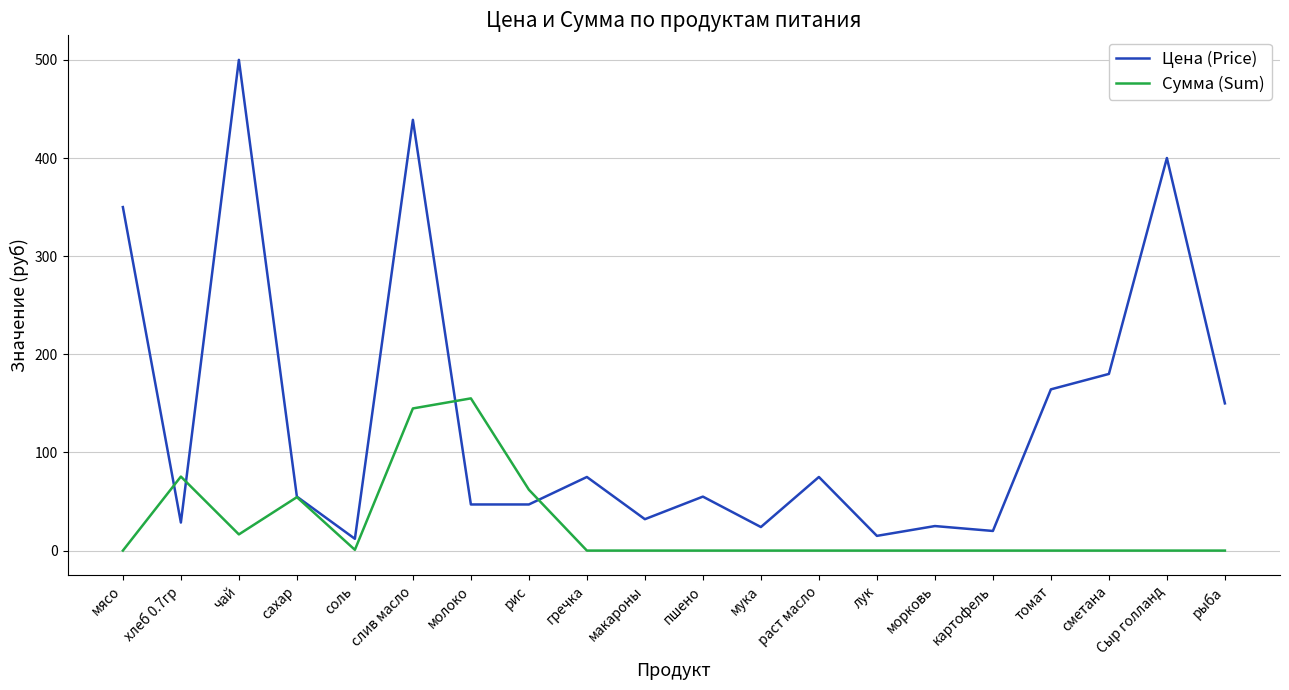

Is this an area chart (filled region under the line)?

No